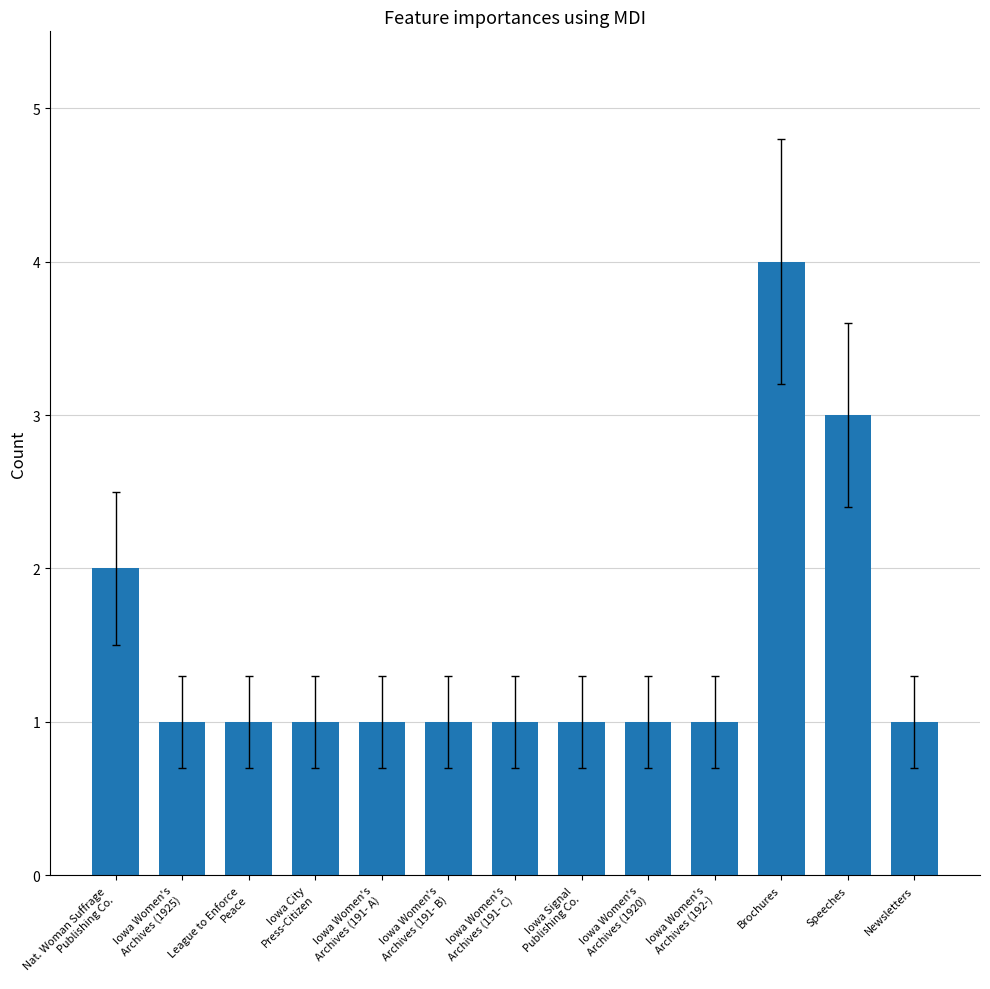

What is the label of the 4th bar from the right?

Iowa Women's
Archives (192-)